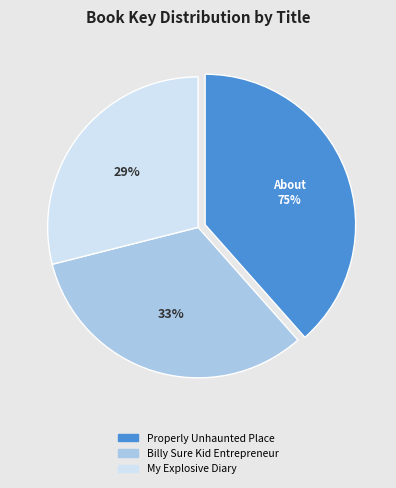

To the nearest percent, what is the combined percentage of Billy Sure Kid Entrepreneur and My Explosive Diary?

62%